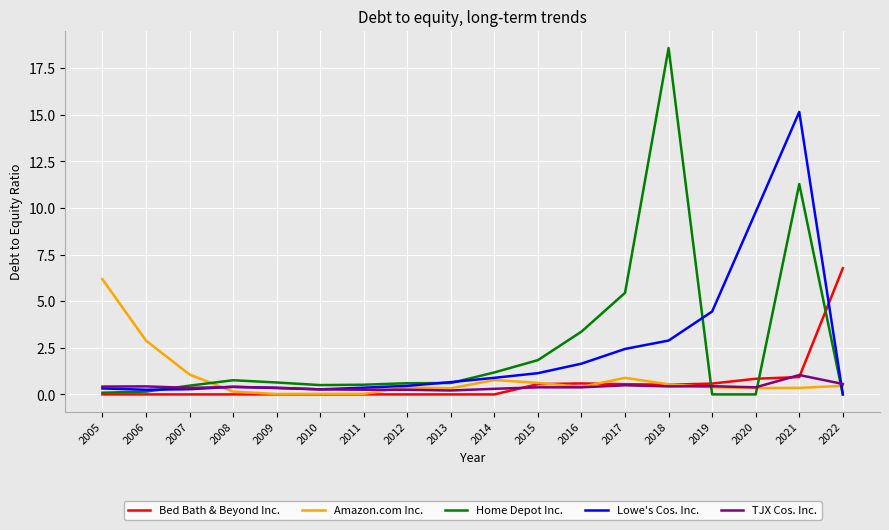

Is it true that Home Depot Inc. equals 2.1 at 2016?

False